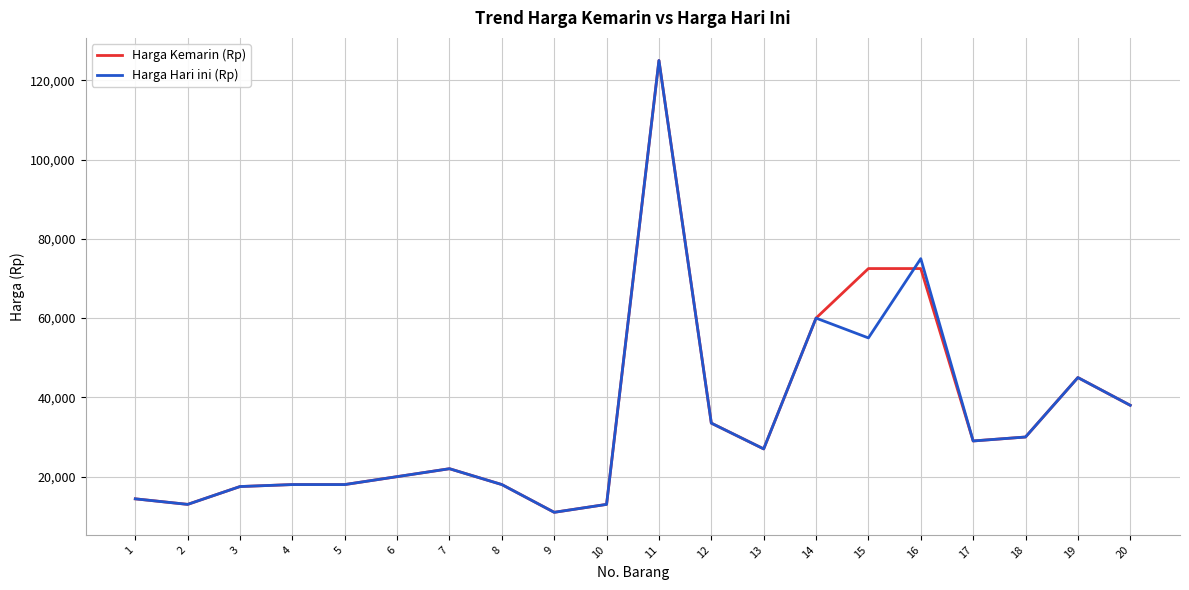

Read the Harga Kemarin (Rp) value at 9.

11000